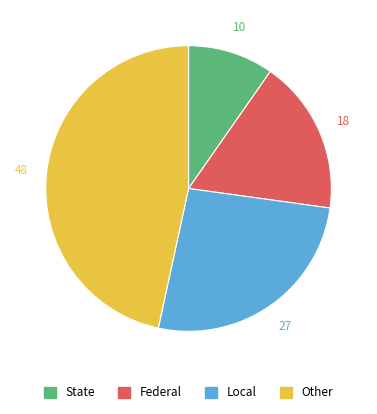

Is there a majority slice in this chart?

No